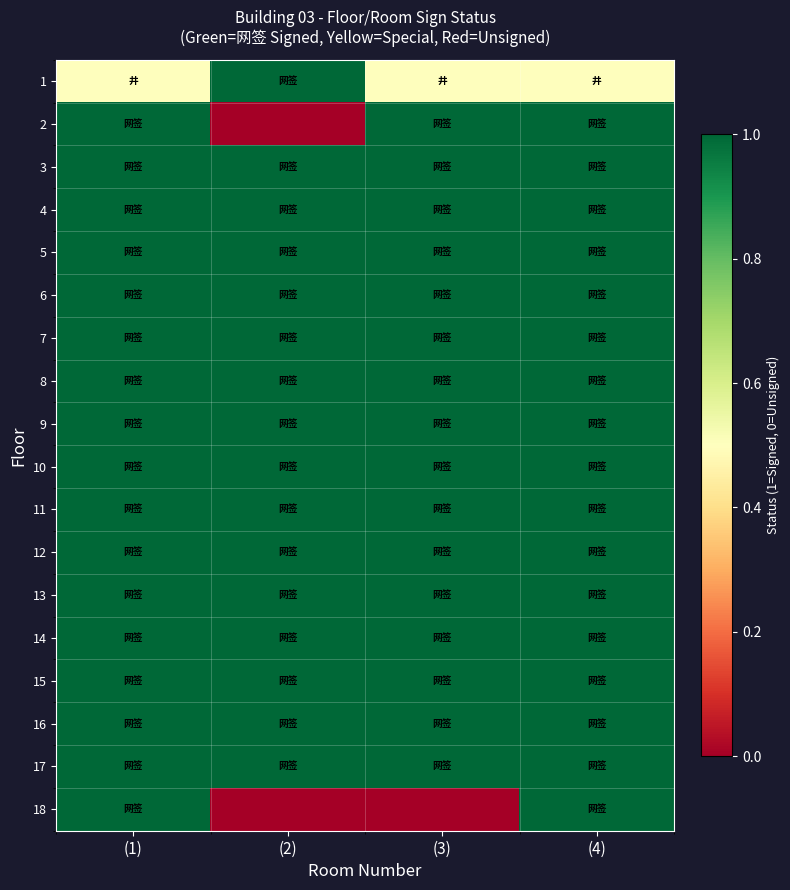

Which series has the widest spread of values?

2